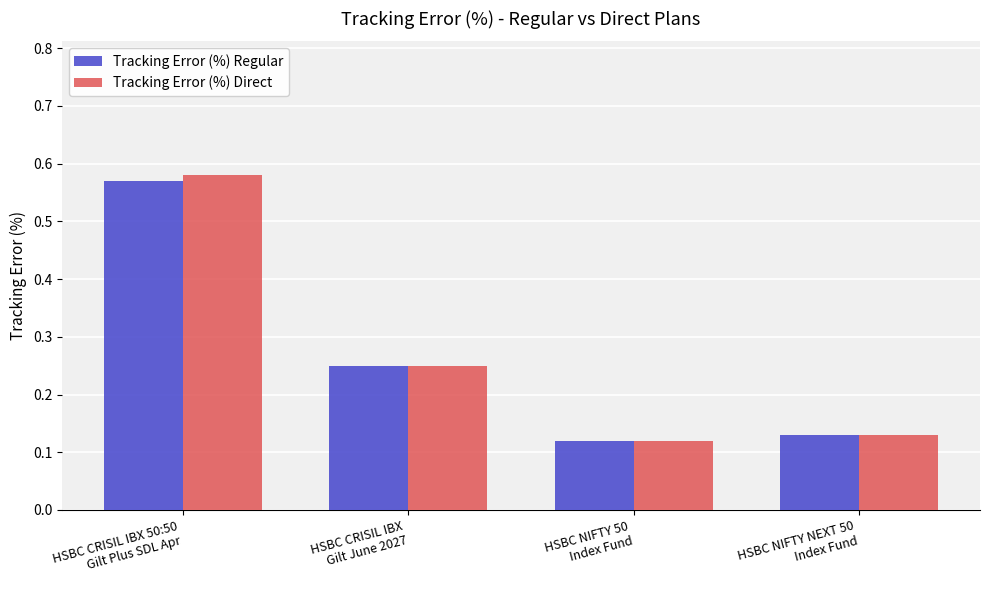

Rank the series by their maximum value, from lowest to highest.

Tracking Error (%) Regular, Tracking Error (%) Direct